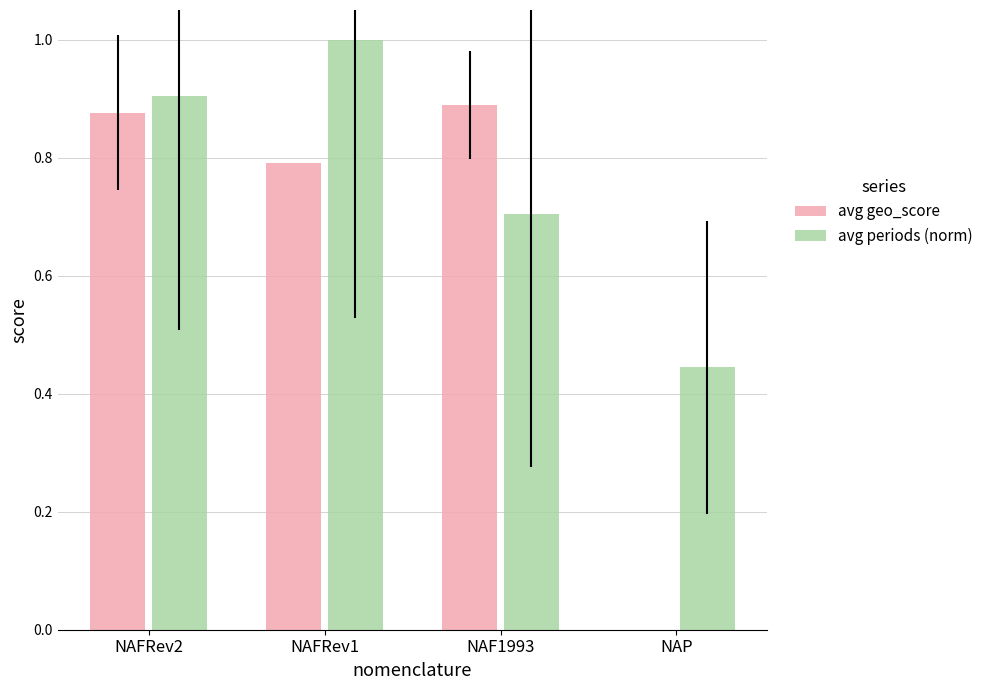

What is the sum of the avg geo_score values at NAFRev1 and NAP?

0.8